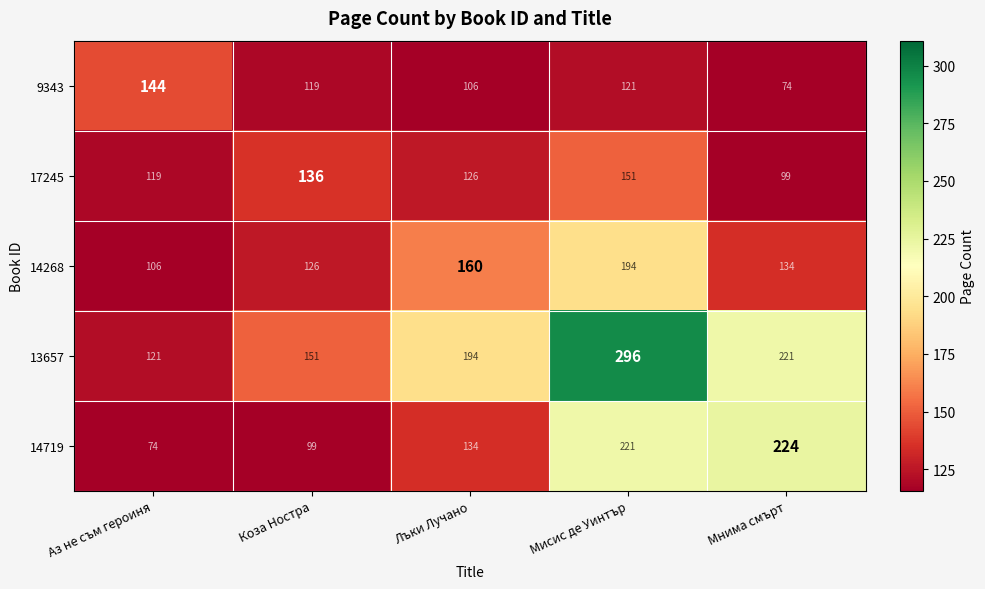

What is the average value of the 17245 series?

126